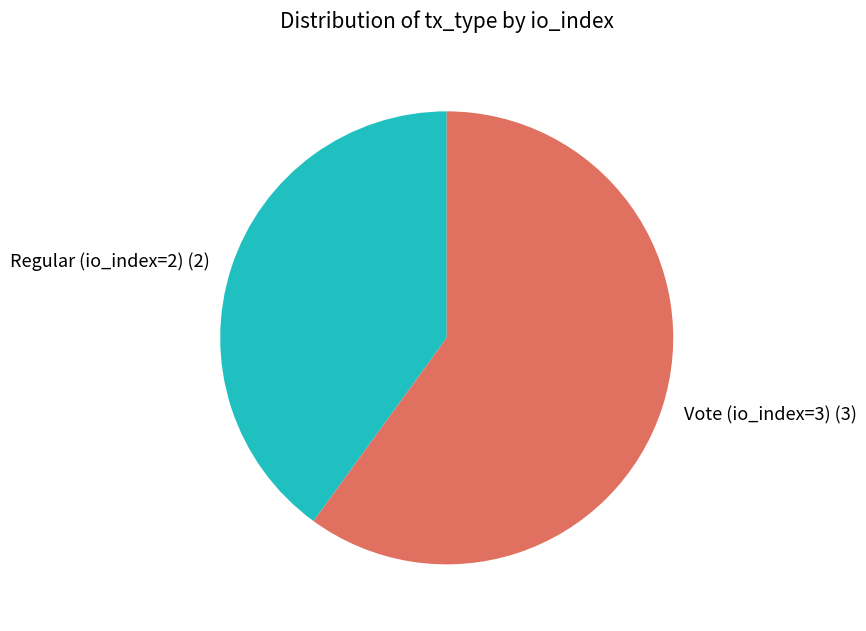

Does Vote (io_index=3) account for over 50% of the chart?

Yes